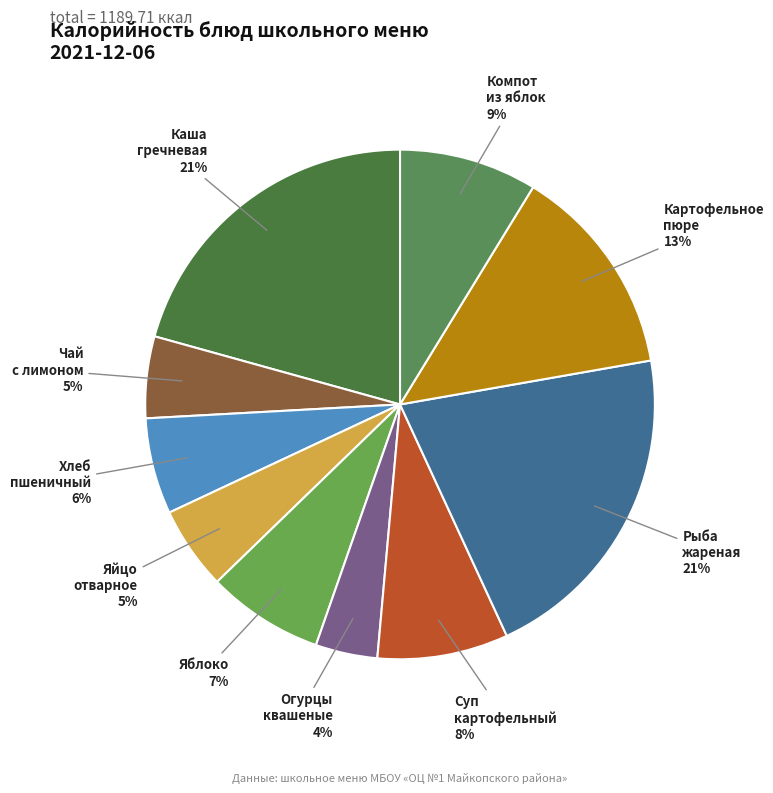

How many segments does this pie chart have?

10